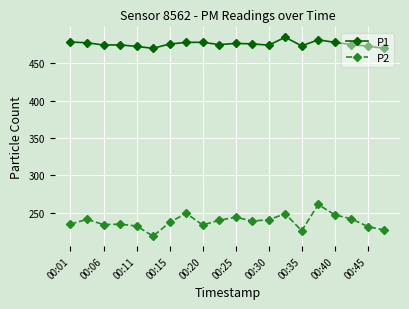

Rank the series by their average value, from lowest to highest.

P2, P1